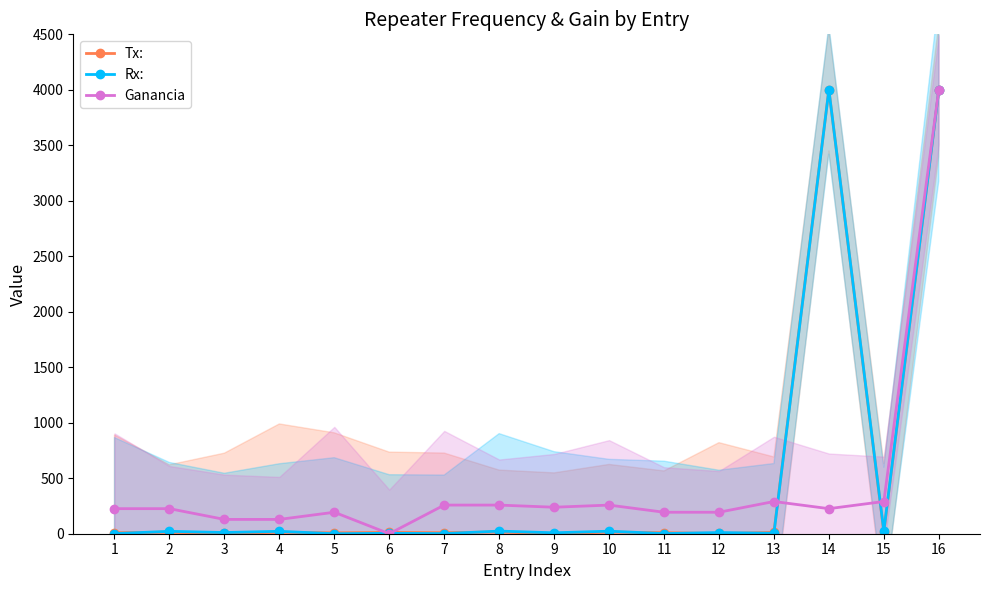

What is the value of the Rx: point at the 9th from the left?

8.3